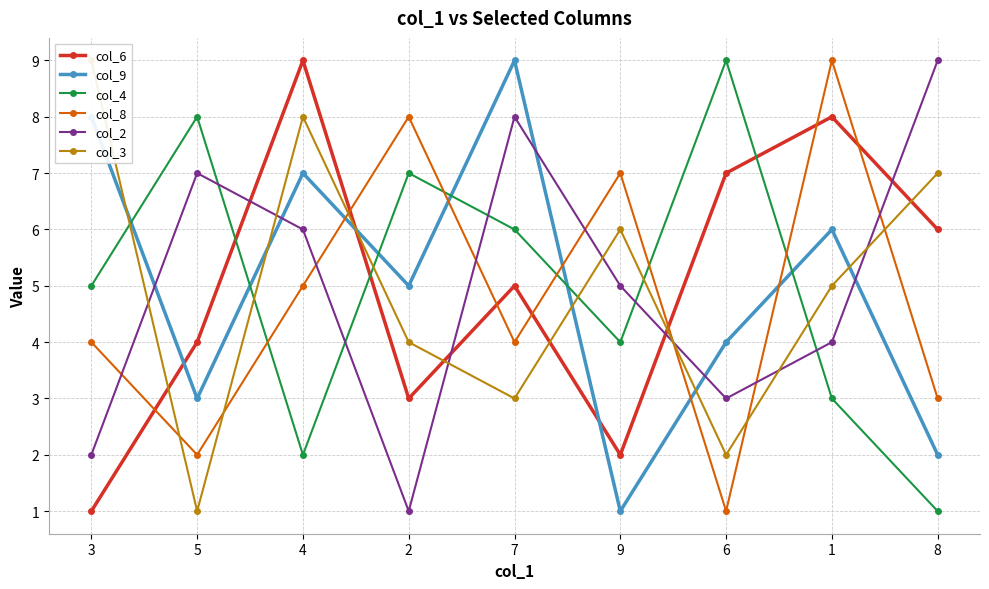

How many data points in col_8 are above 4?

4